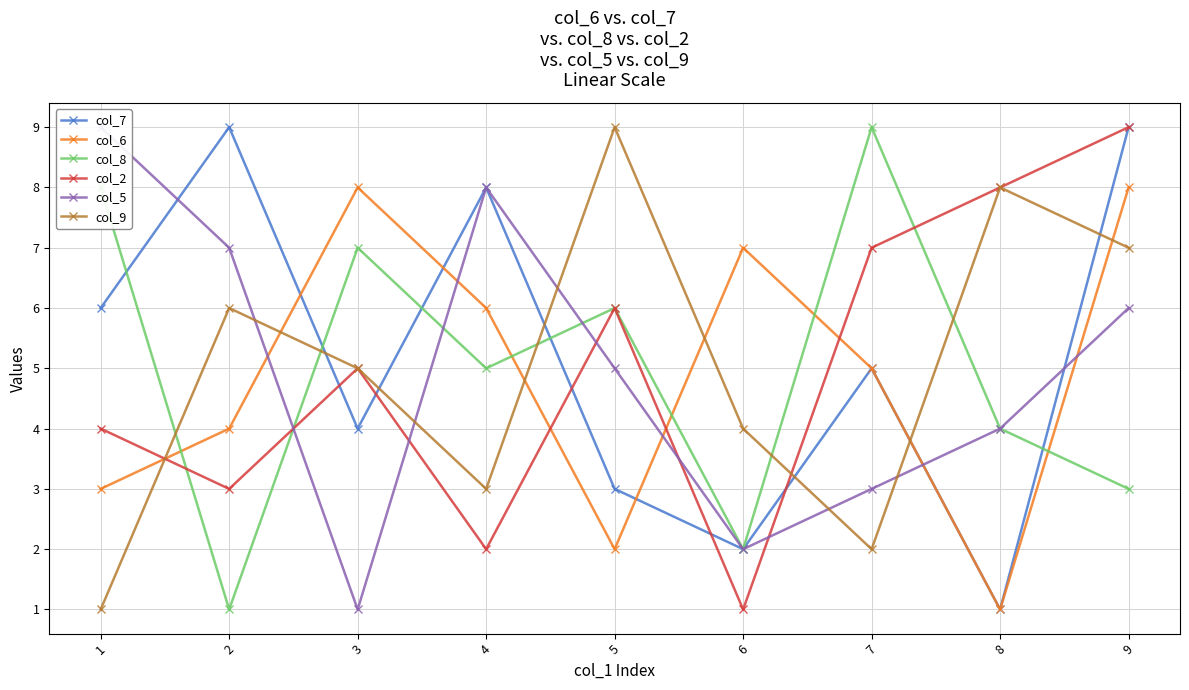

What is the sum of the col_7 values at 1 and 4?

14